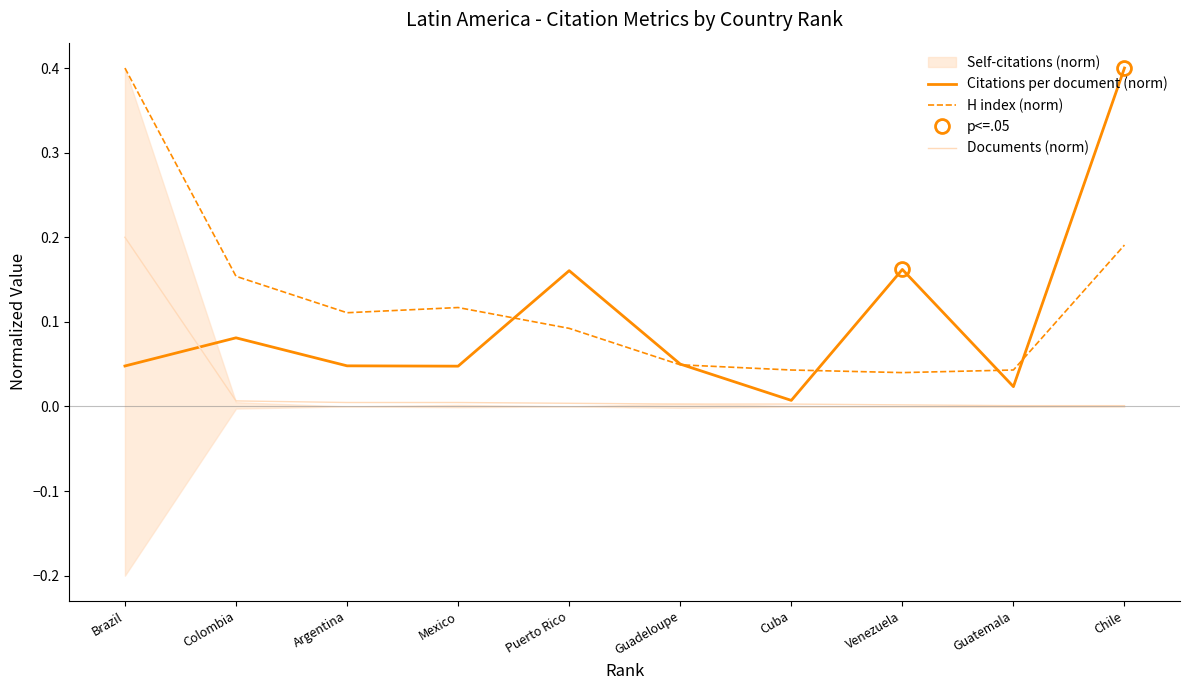

The value of H index (norm) at Venezuela is 0.0. True or false?

False